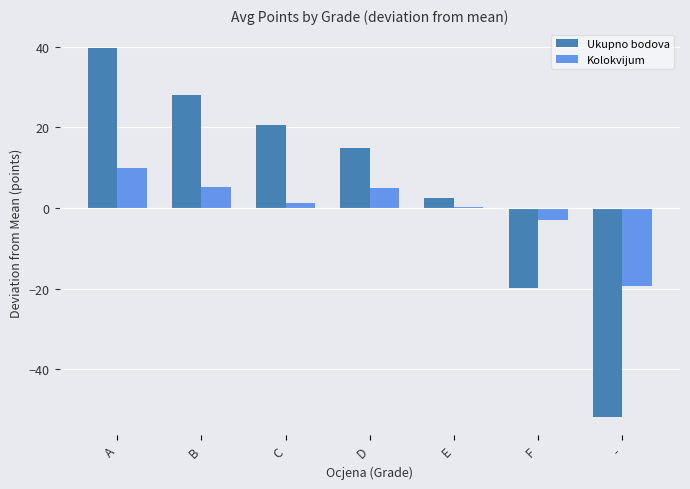

Is the value of Ukupno bodova at F greater than the value of Kolokvijum at A?

No